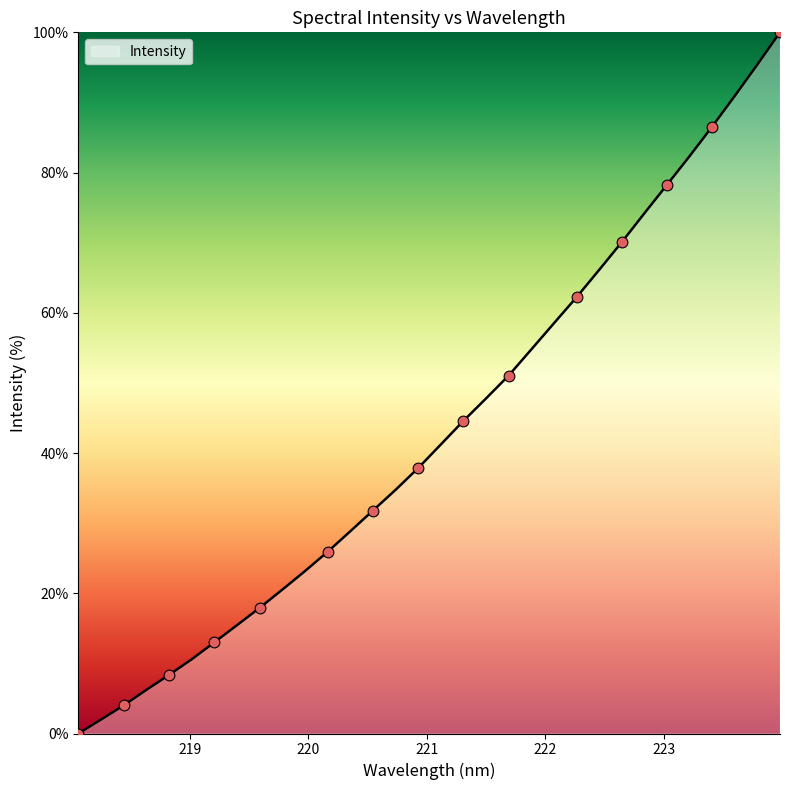

What is the difference between the maximum and minimum values?

100.0